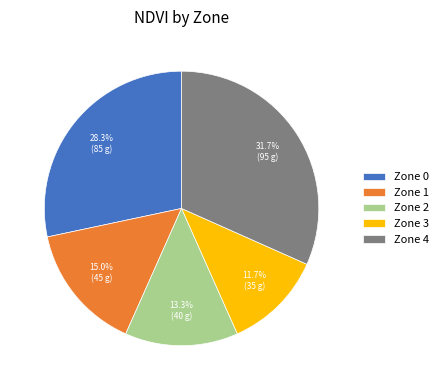

Does Zone 0 represent more than half of the total?

No